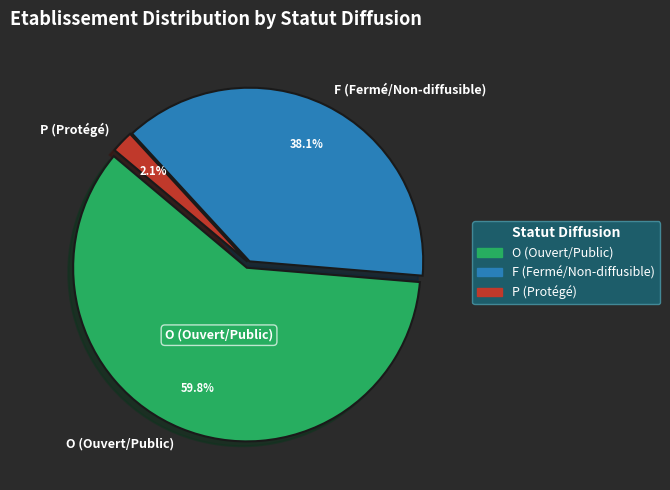

Does any single category account for the majority?

Yes